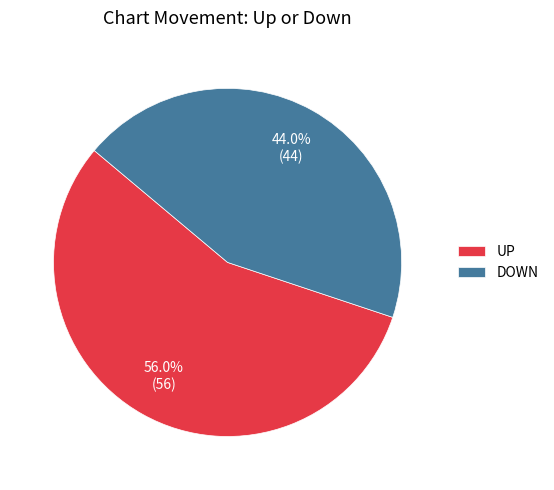

Rank the categories by value from highest to lowest.

UP, DOWN